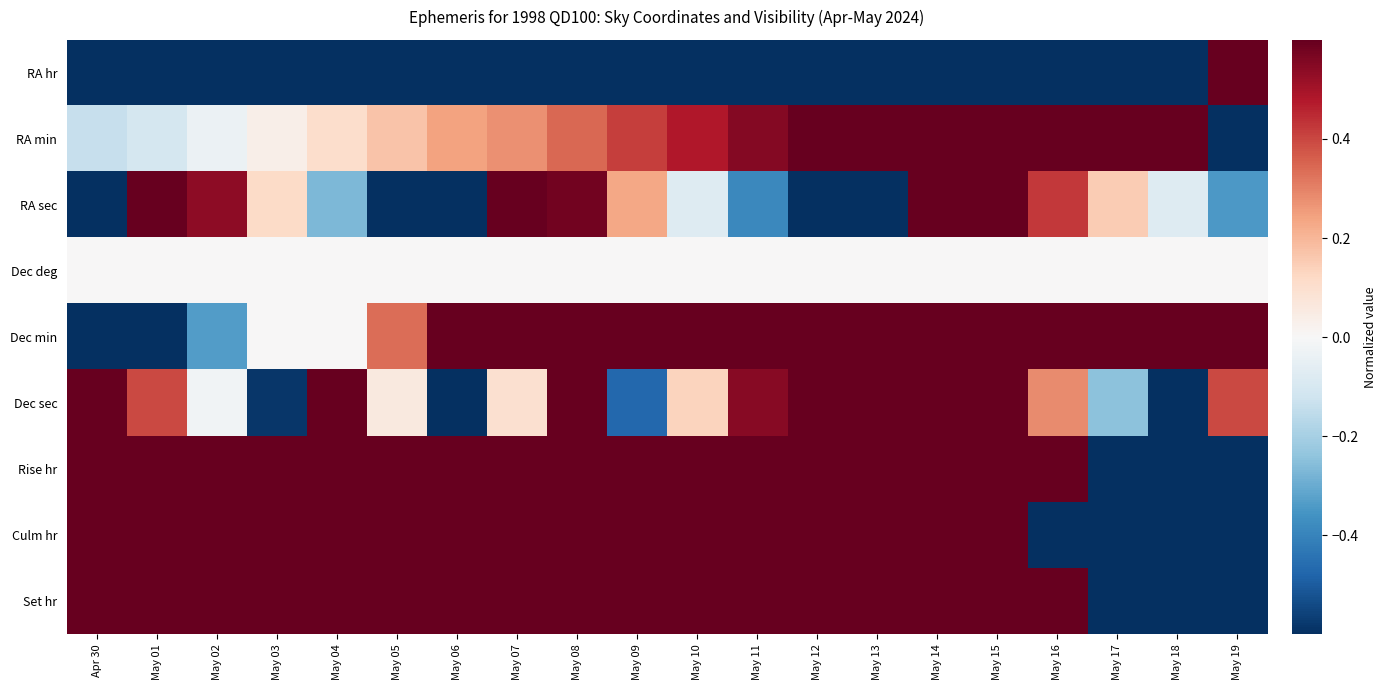

What is the minimum value shown in the chart?

-1.0